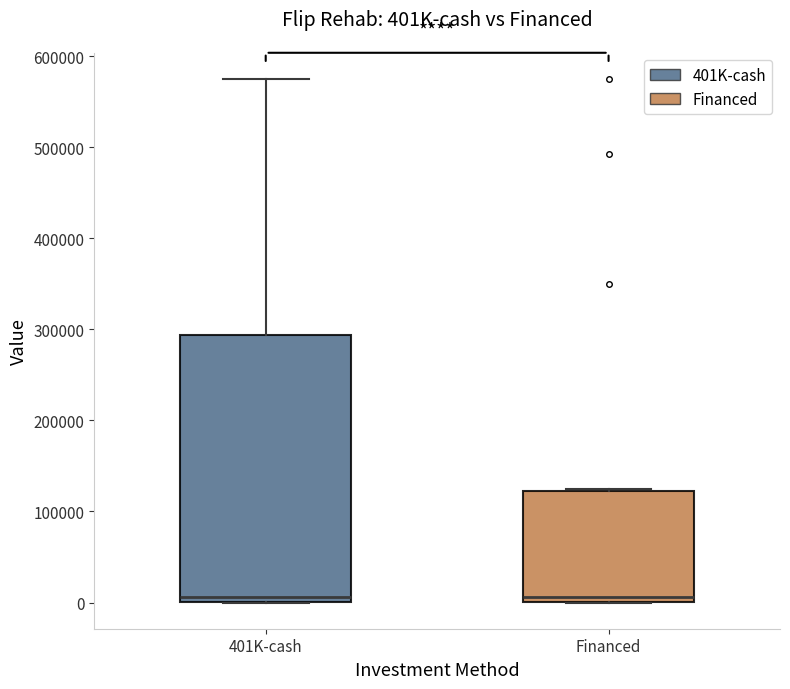

Where is the lower edge of the box for Financed on the y-axis? The values are not printed on the chart, so give them approximately, as read against the axis.

0